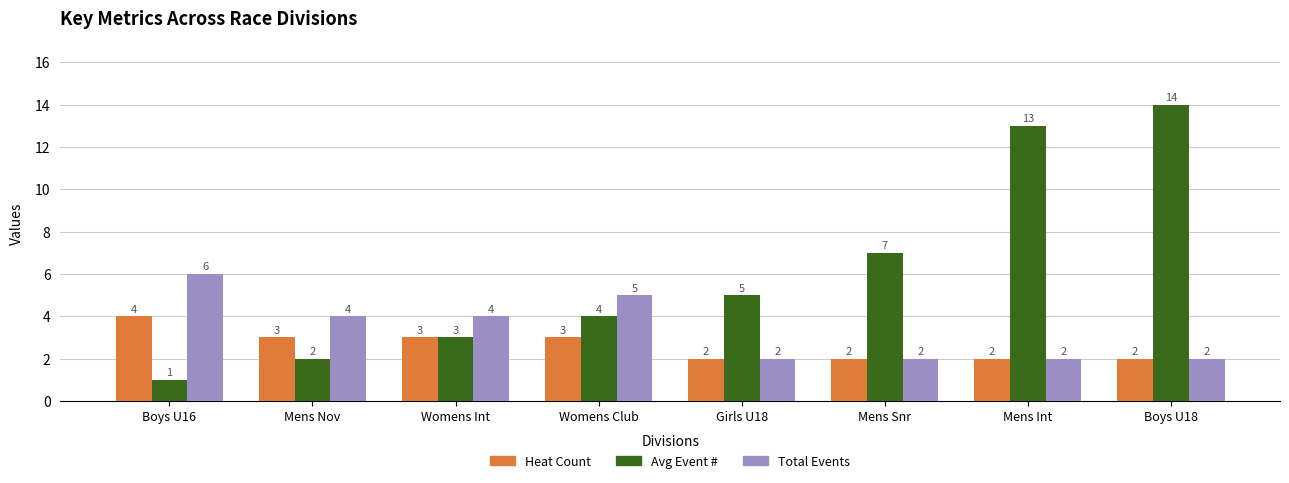

At how many categories does at least one series exceed 9?

2